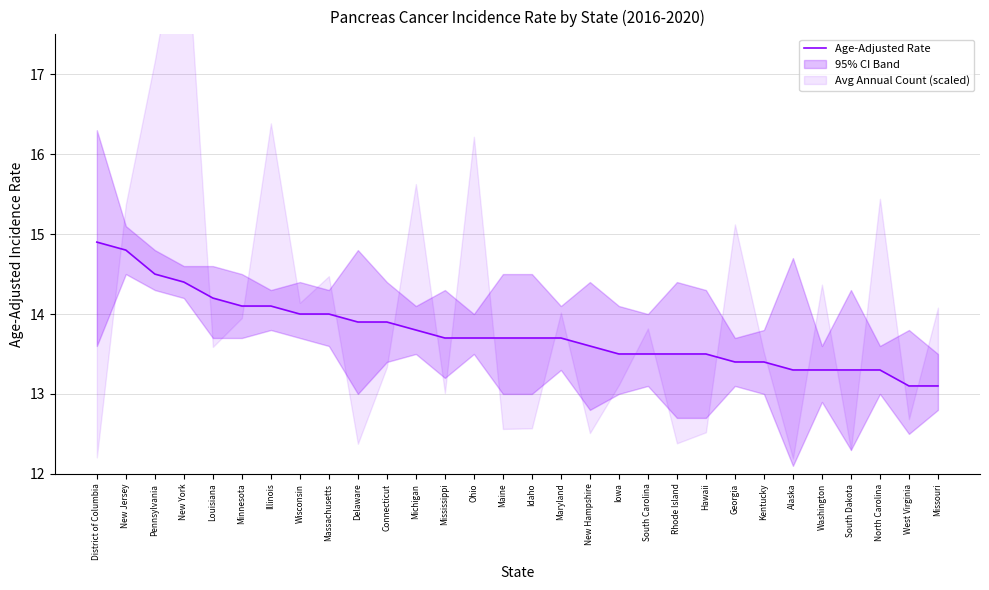

The value at Connecticut is 13.9. True or false?

True